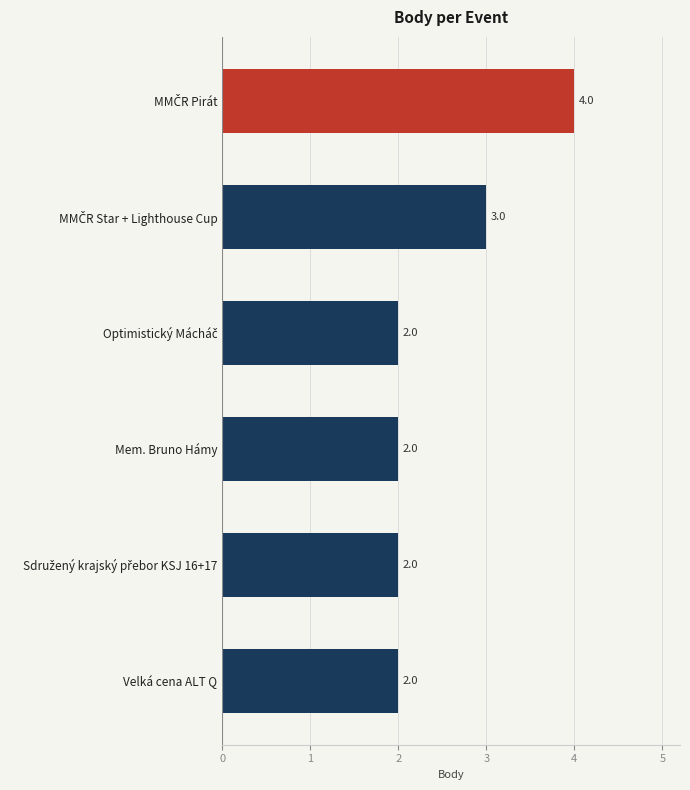

Count the number of data series in this chart.

1